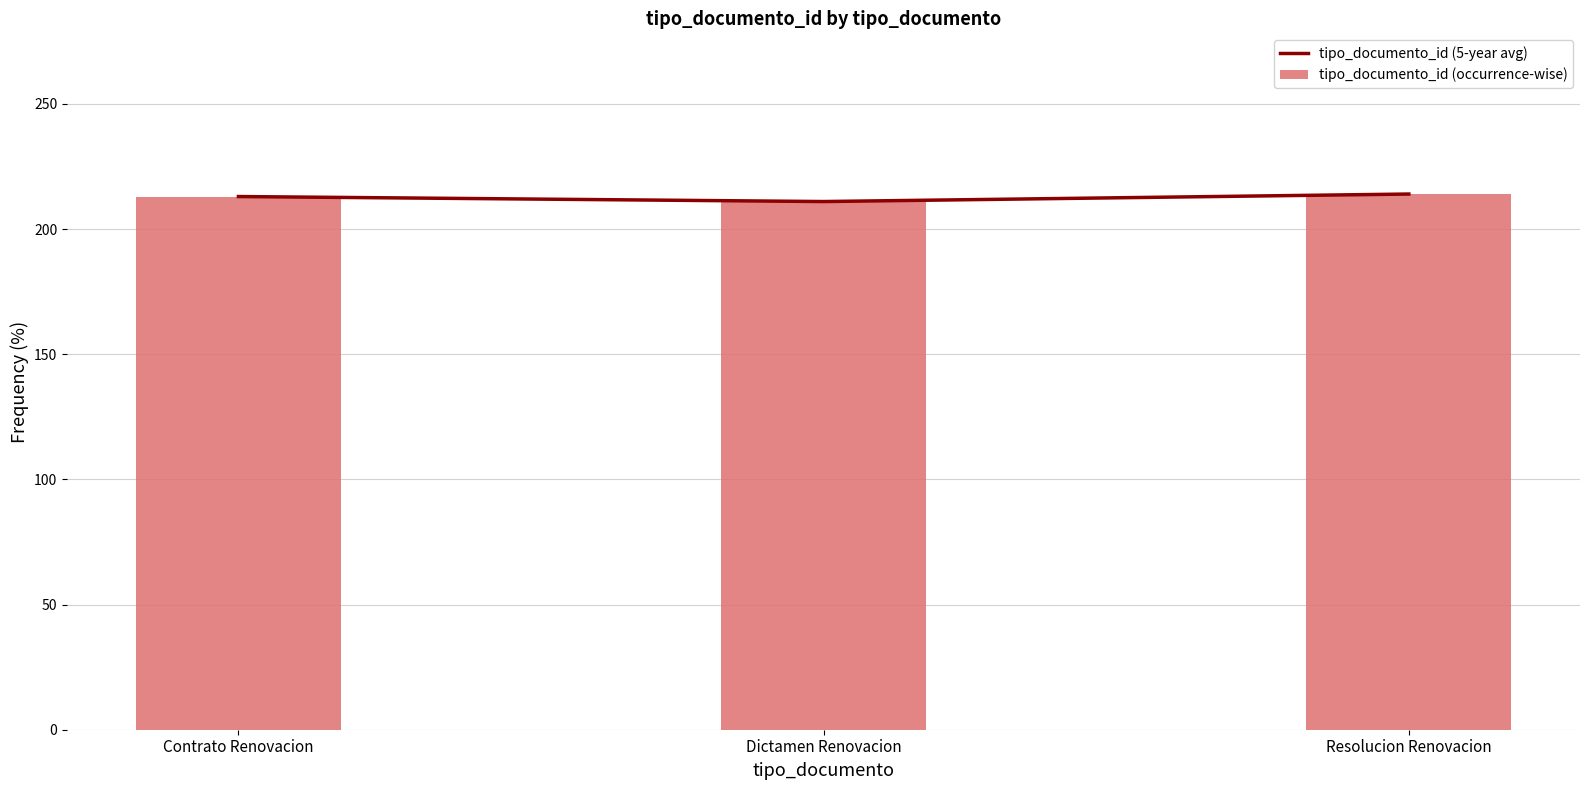

What is the value of the tipo_documento_id (5-year avg) bar at the 1st from the left?

213